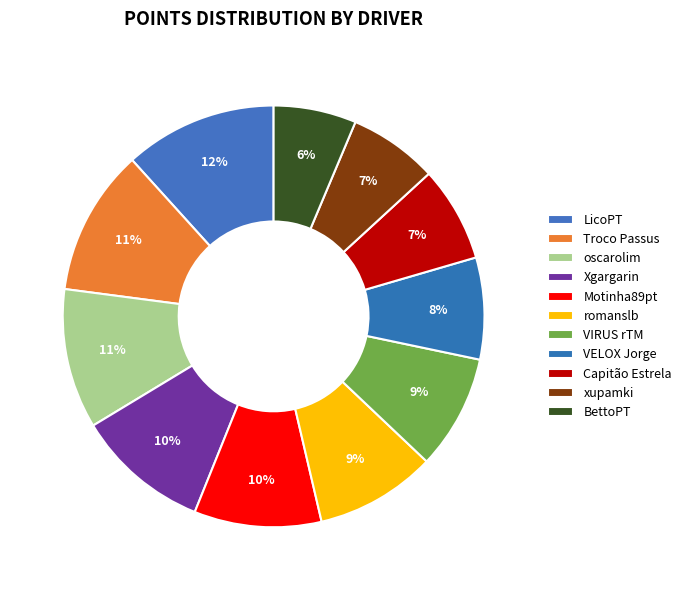

Count the number of slices in the pie.

11